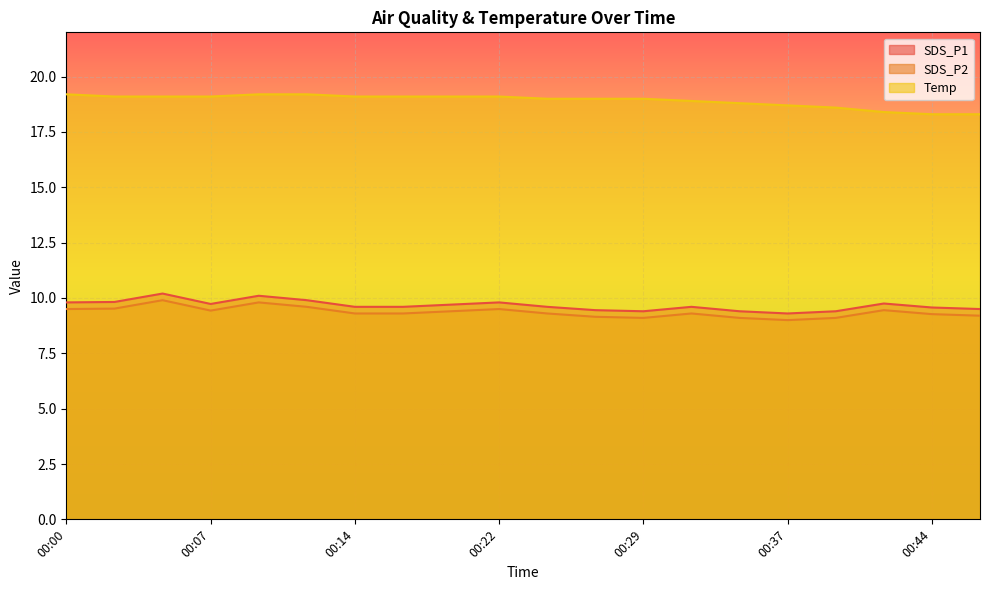

What is the difference between the highest and lowest values at 00:24?

9.7